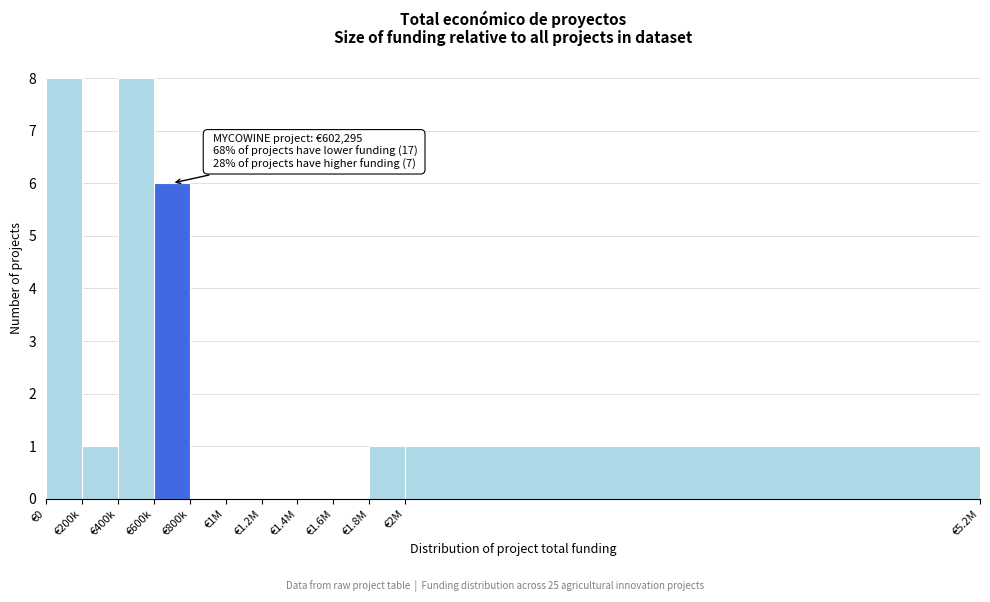

Reading left to right, what are all the values shown in this chart?

€0=8	€200k=1	€400k=8	€600k=6	€800k=0	€1M=0	€1.2M=0	€1.4M=0	€1.6M=0	€1.8M=1	€2M=1